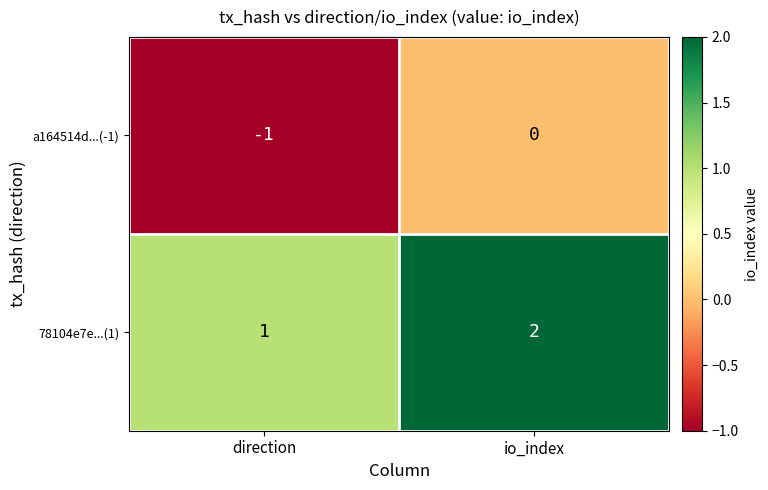

Rank the series by their maximum value, from lowest to highest.

a164514d...(-1), 78104e7e...(1)